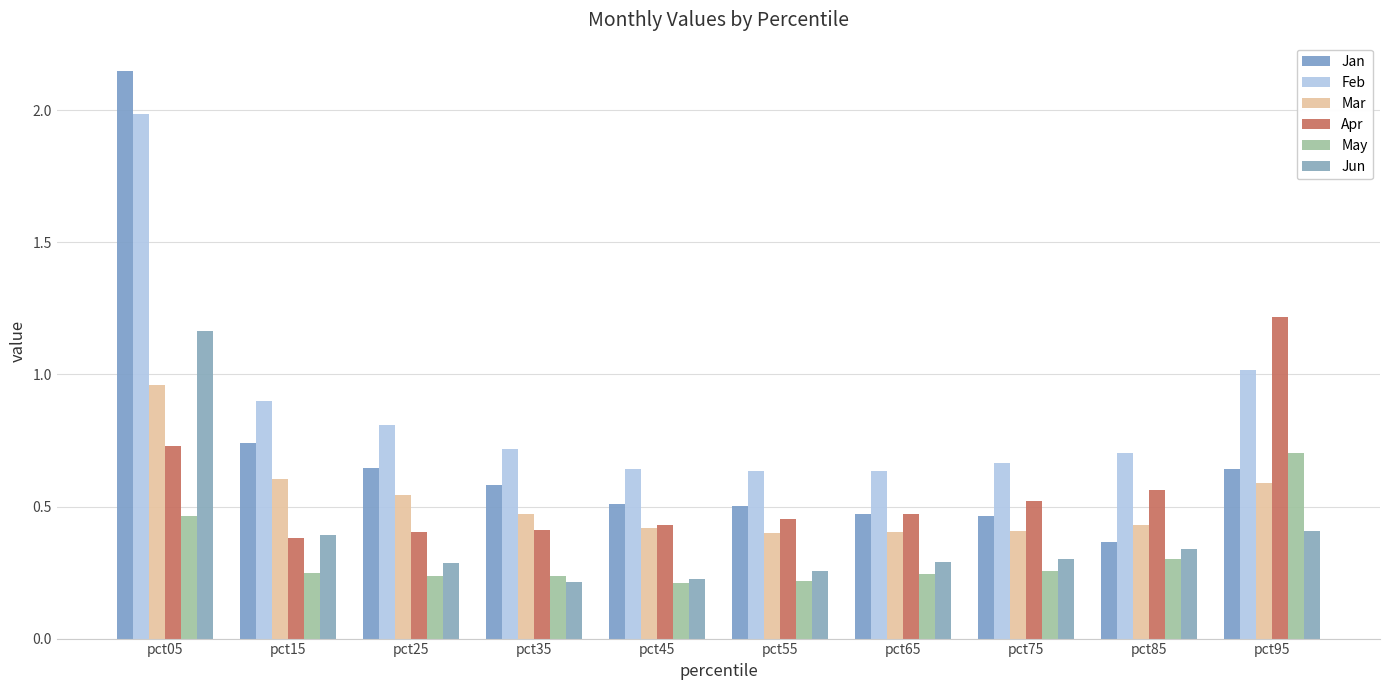

What is the total value across all series at pct25?

2.9